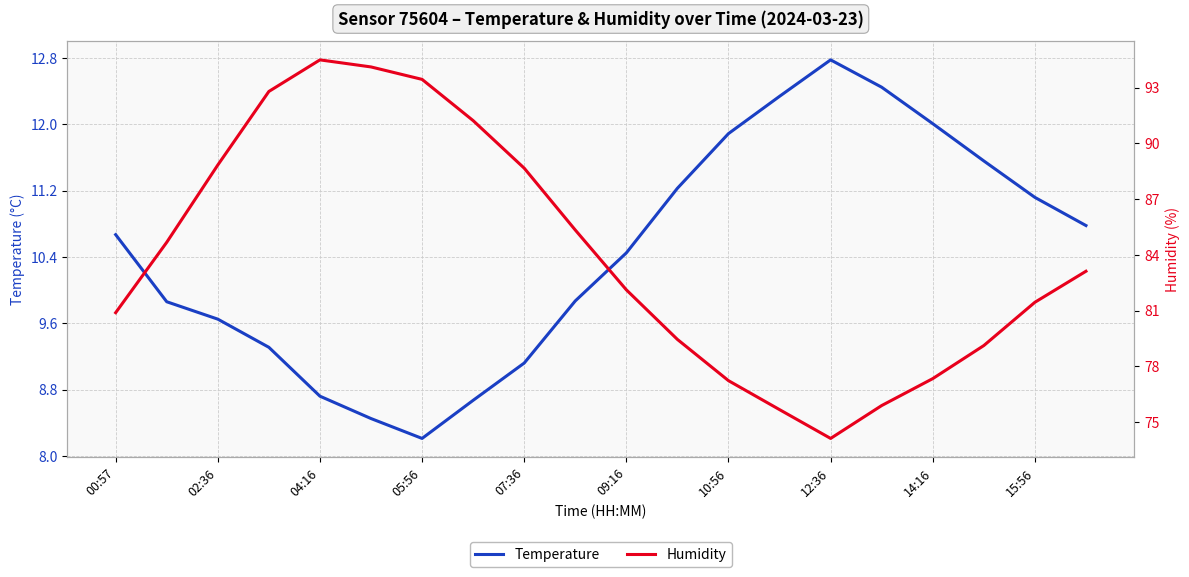

What is the value of the Temperature point at the 2nd from the left?

9.9